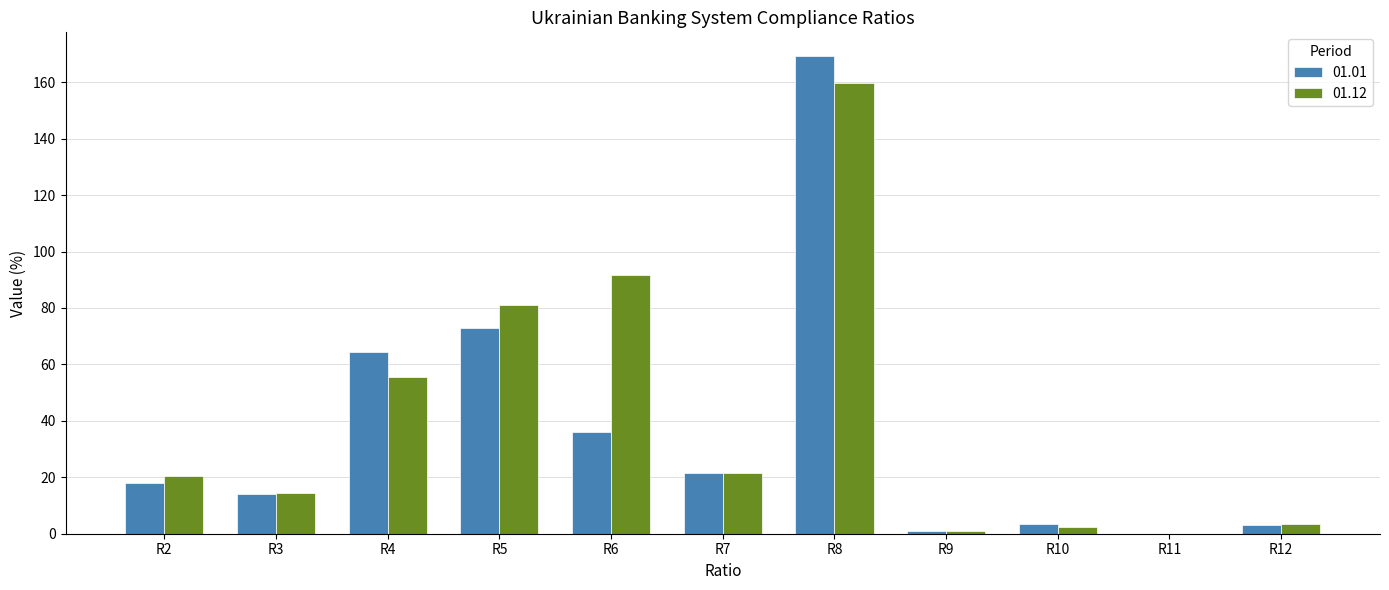

What is the highest value of the 01.12 series?

159.7